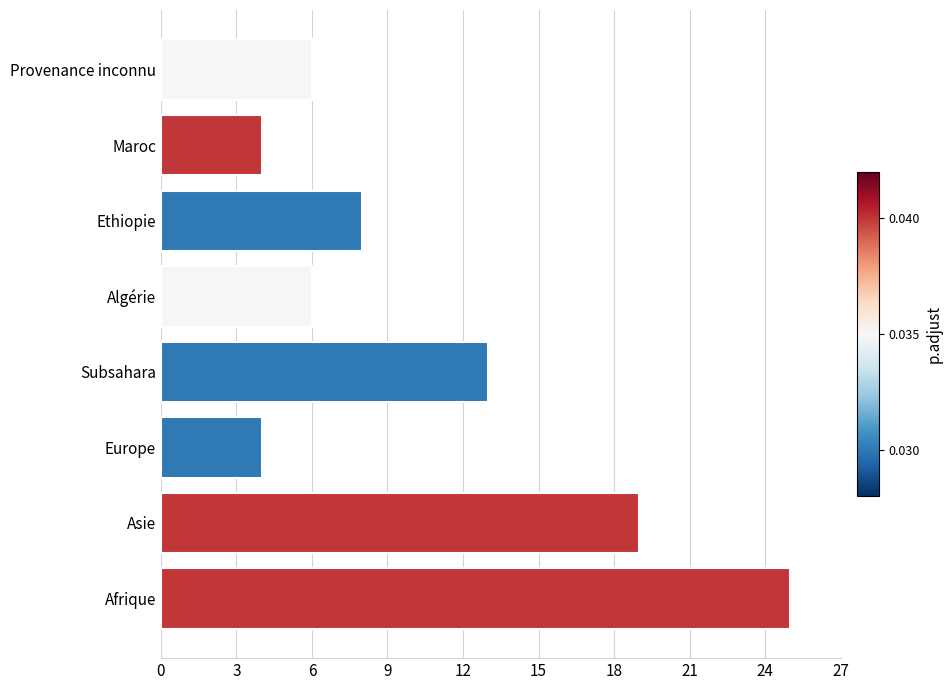

Reading bottom to top, what are all the values shown in this chart?

25	19	4	13	6	8	4	6